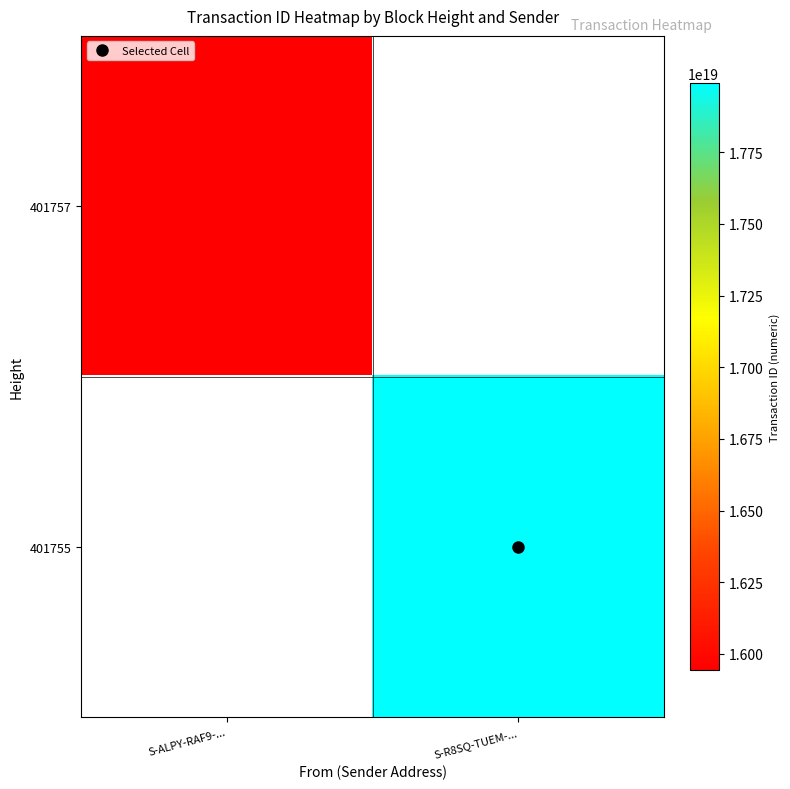

How many distinct data groups are displayed?

2